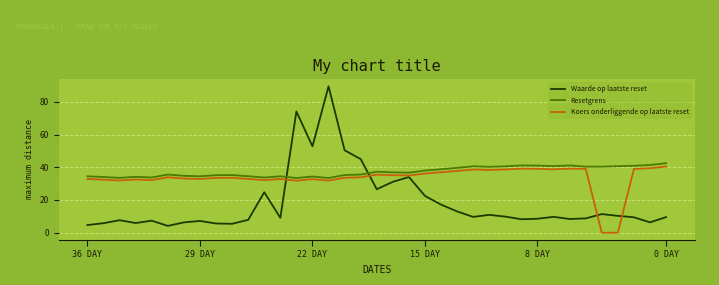

Rank the series by their average value, from highest to lowest.

Resetgrens, Koers onderliggende op laatste reset, Waarde op laatste reset